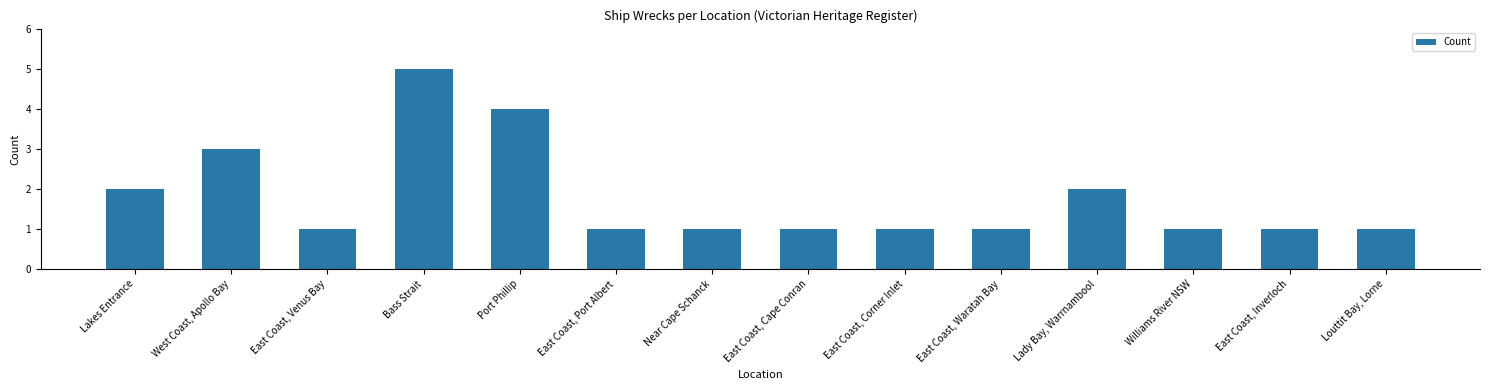

What position from the right is West Coast, Apollo Bay?

13